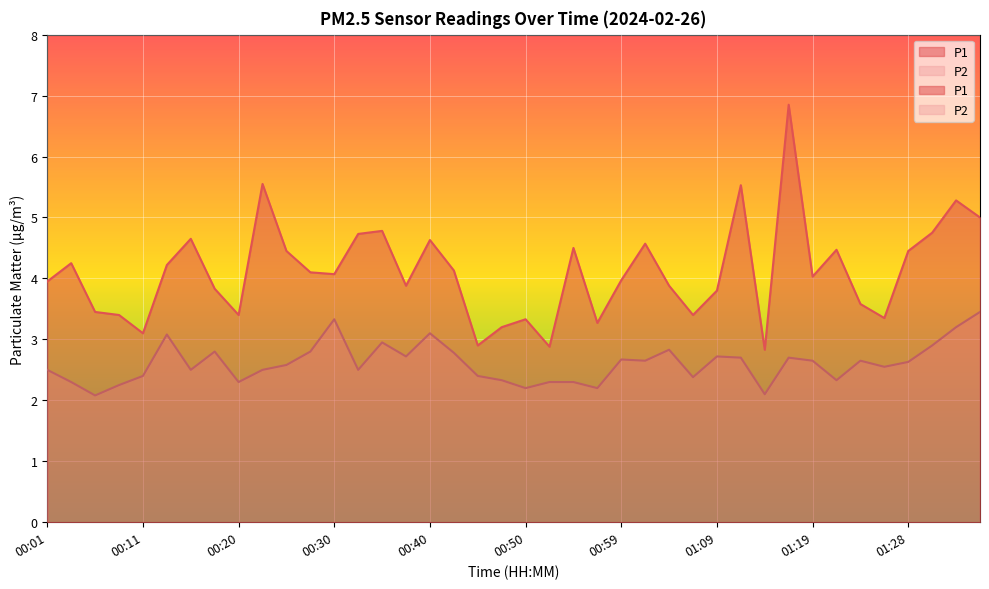

Reading left to right, list all the values displayed in this chart.

P1: 4.0	4.2	3.5	3.4	3.1	4.2	4.7	3.8	3.4	5.5	4.5	4.1	4.1	4.7	4.8	3.9	4.6	4.1	2.9	3.2	3.3	2.9	4.5	3.3	4.0	4.6	3.9	3.4	3.8	5.5	2.8	6.8	4.0	4.5	3.6	3.4	4.5	4.8	5.3	5.0
P2: 2.5	2.3	2.1	2.2	2.4	3.1	2.5	2.8	2.3	2.5	2.6	2.8	3.3	2.5	3.0	2.7	3.1	2.8	2.4	2.3	2.2	2.3	2.3	2.2	2.7	2.6	2.8	2.4	2.7	2.7	2.1	2.7	2.6	2.3	2.6	2.5	2.6	2.9	3.2	3.5